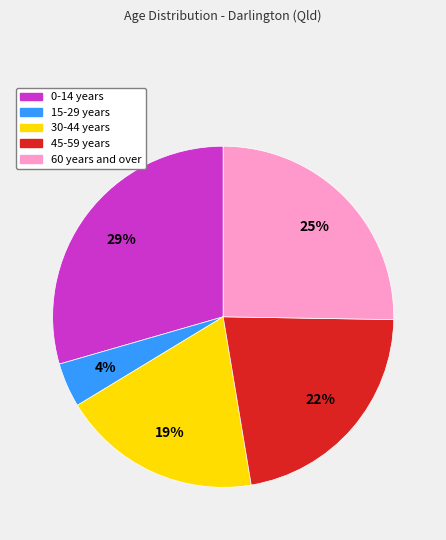

To the nearest percent, what is the difference between the largest and smallest slice percentages?

25%